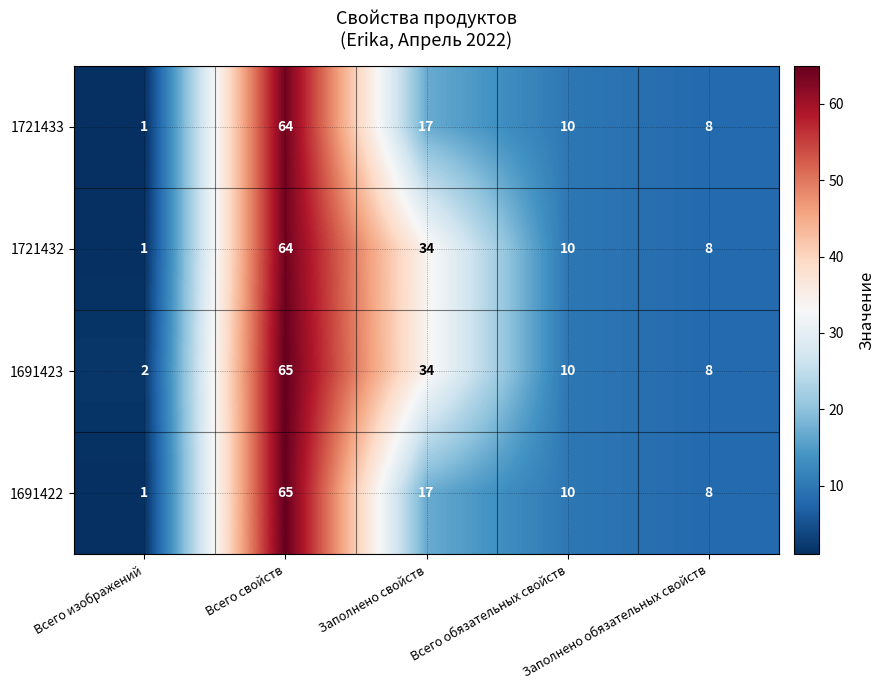

At which category is the sum across all series the highest?

Всего свойств